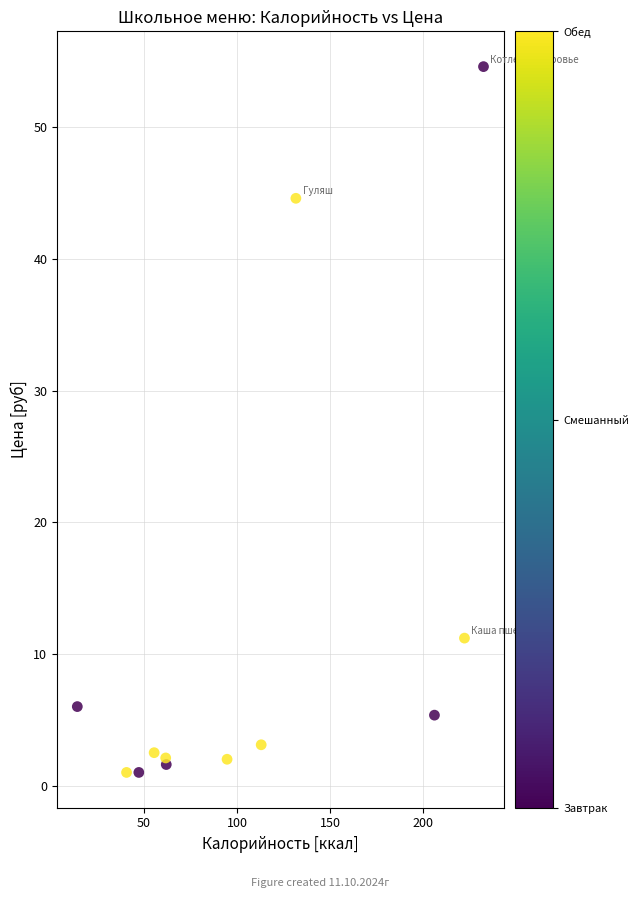

What Y value in the scatter plot is closest to 27?

11.2